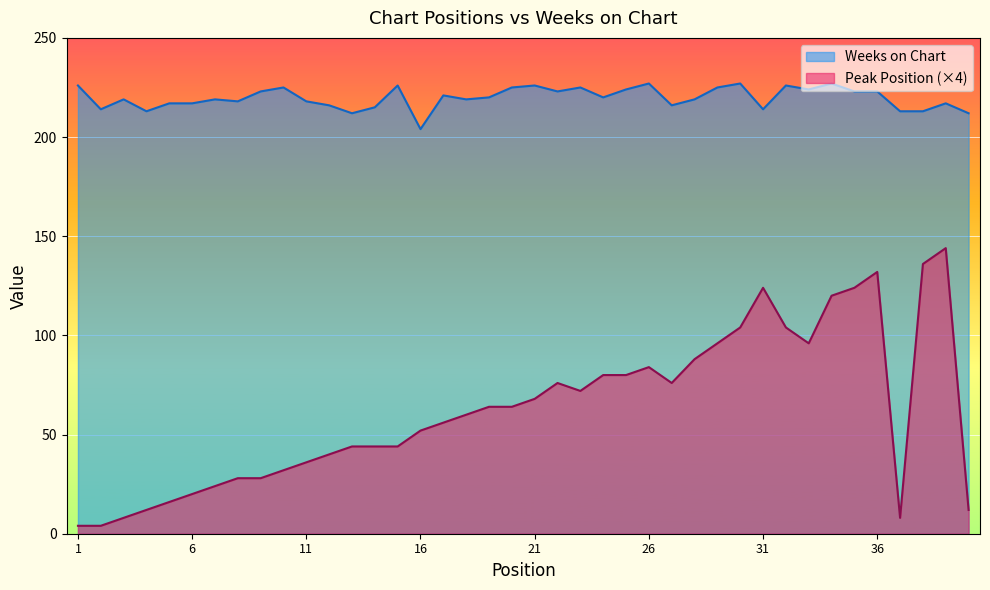

At how many categories does at least one series exceed 139?

40